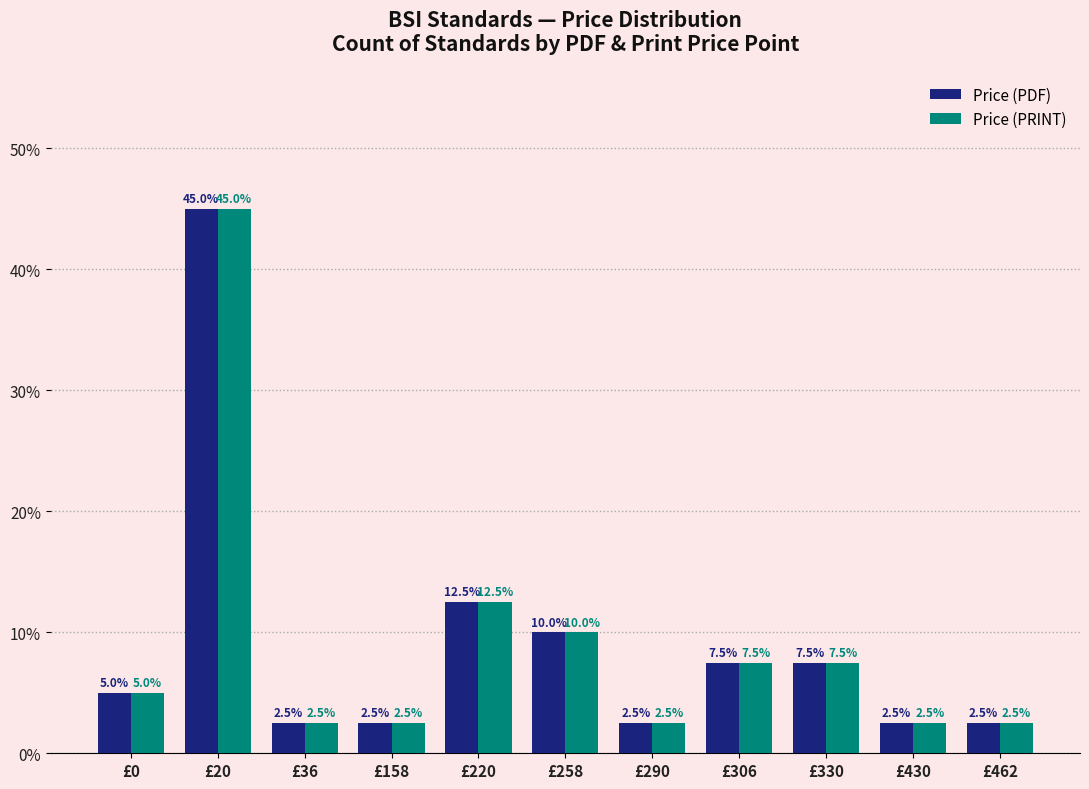

What are all the series names shown in the legend?

Price (PDF), Price (PRINT)